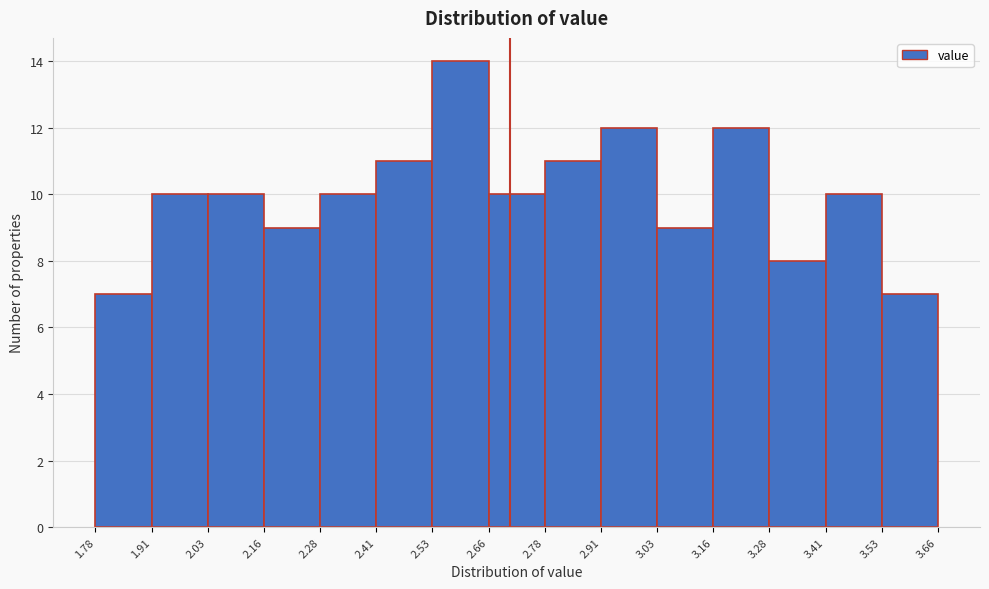

Reading left to right, list every bar in this chart as the range it spans on the x-axis followed by its height. The values are not printed on the chart, so give them approximately, as read against the axis.

1.78 to 1.91: 7
1.91 to 2.03: 10
2.03 to 2.16: 10
2.16 to 2.28: 9
2.28 to 2.41: 10
2.41 to 2.53: 11
2.53 to 2.66: 14
2.66 to 2.78: 10
2.78 to 2.91: 11
2.91 to 3.03: 12
3.03 to 3.16: 9
3.16 to 3.28: 12
3.28 to 3.41: 8
3.41 to 3.53: 10
3.53 to 3.66: 7